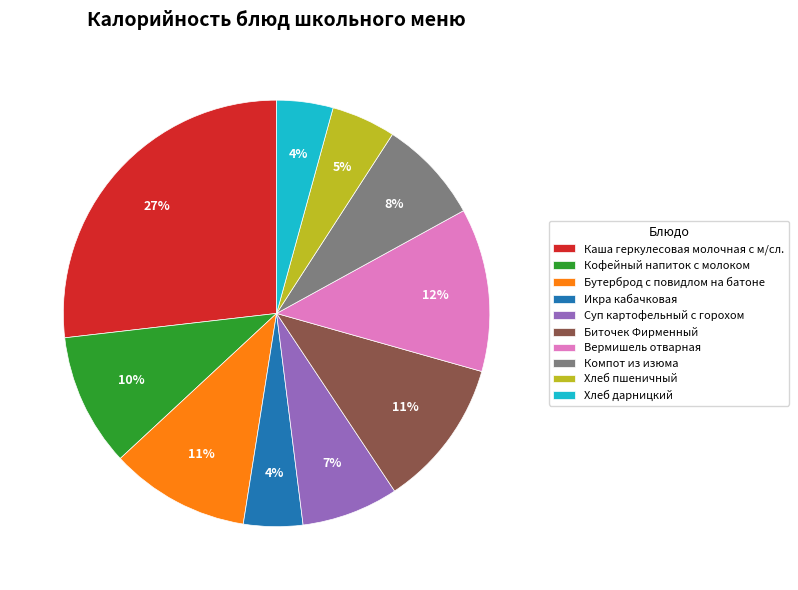

Which slice is the largest?

Каша геркулесовая молочная с м/сл.